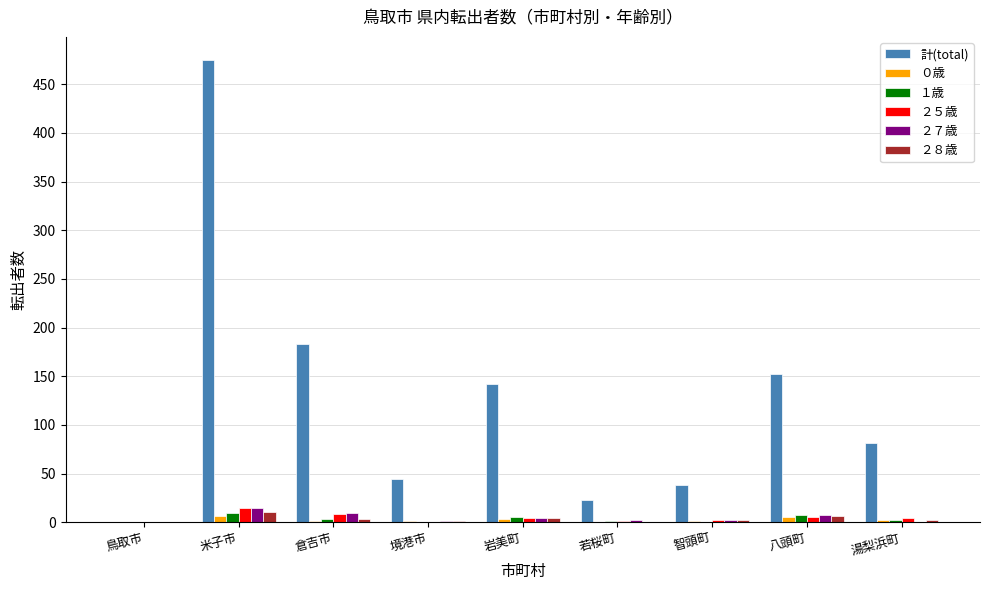

What are all the series names shown in the legend?

計(total), ０歳, １歳, ２５歳, ２７歳, ２８歳